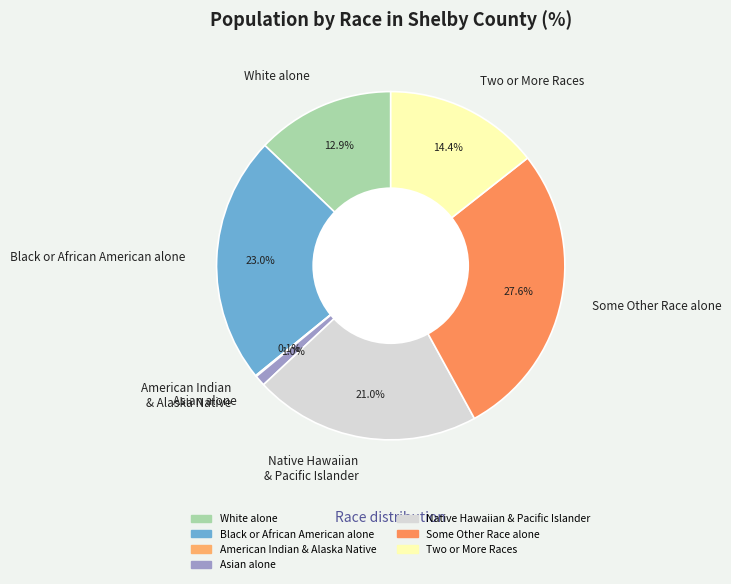

Is there any slice that represents more than half of the pie?

No